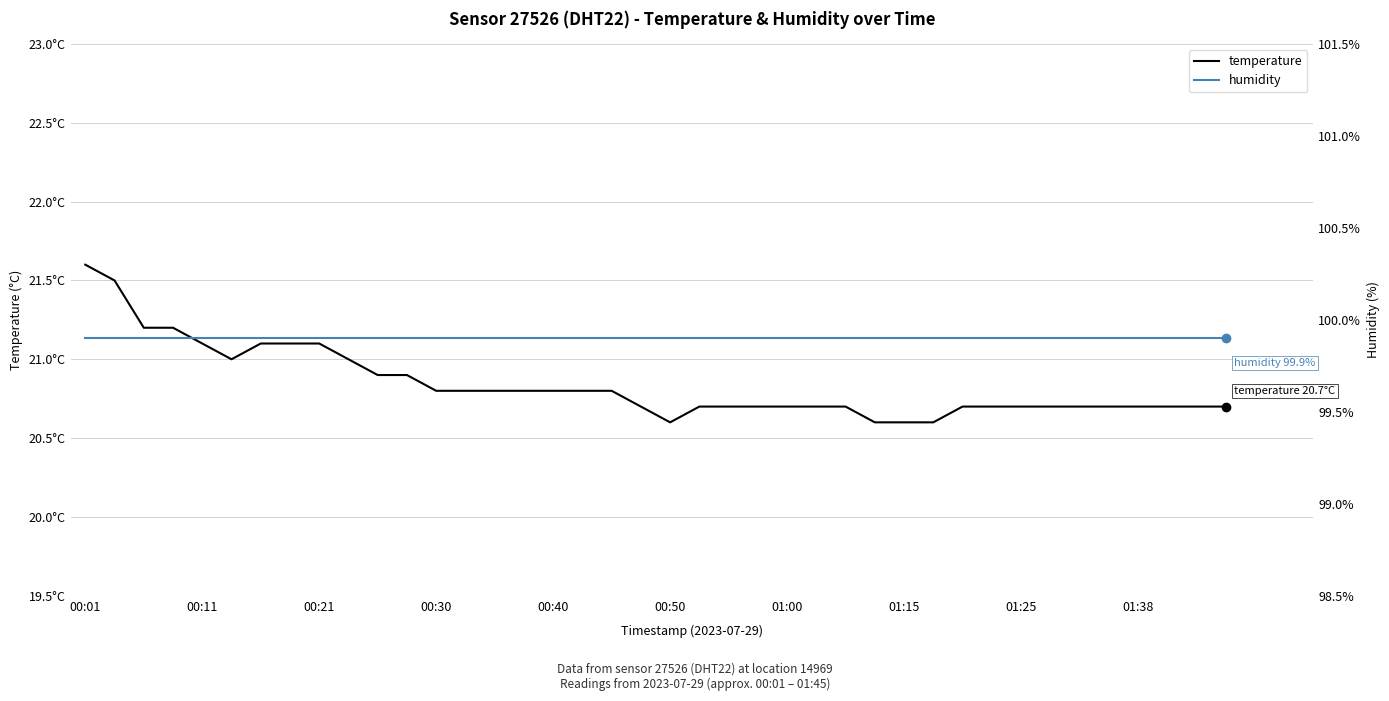

What is the maximum value shown in the chart?

99.9